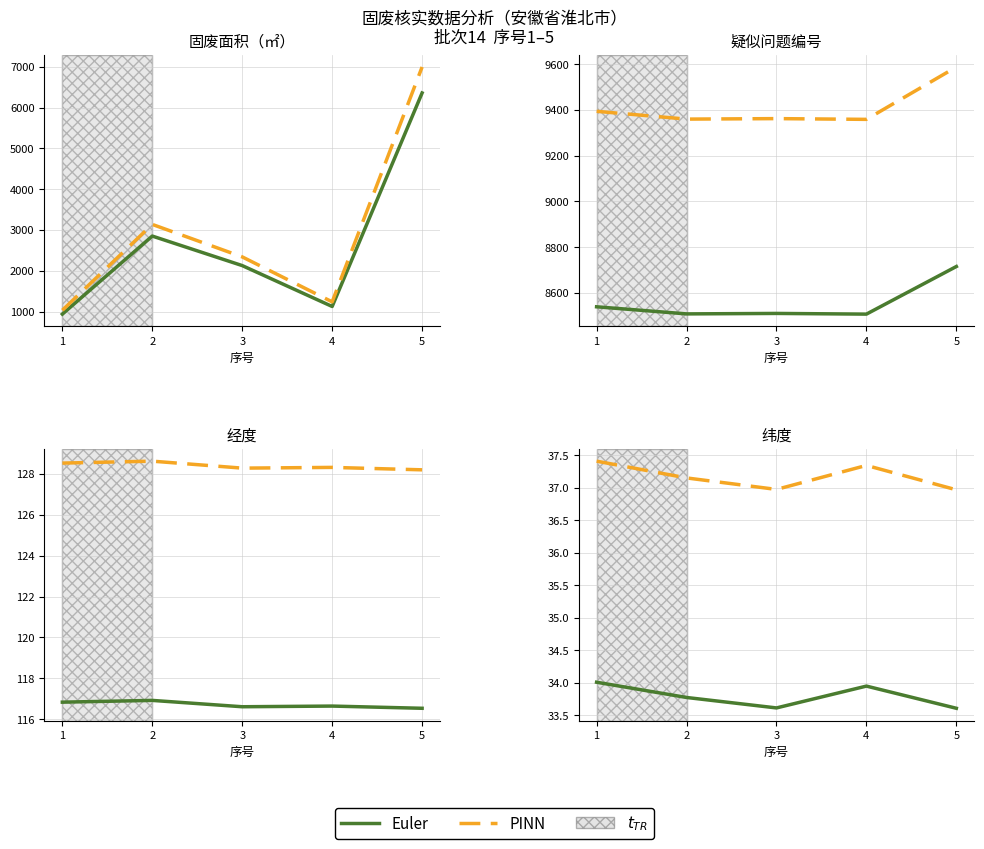

How many lines are shown in the chart?

2